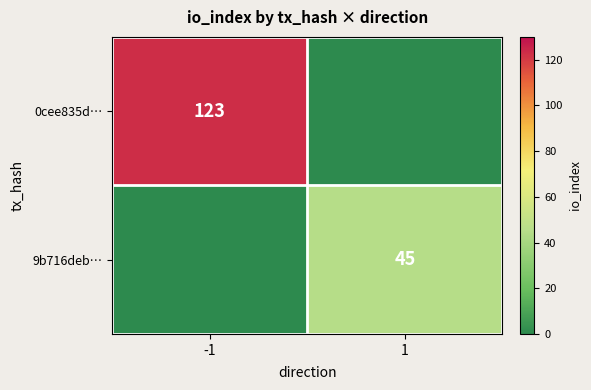

The 0cee835d… series shows 36 at -1. True or false?

False